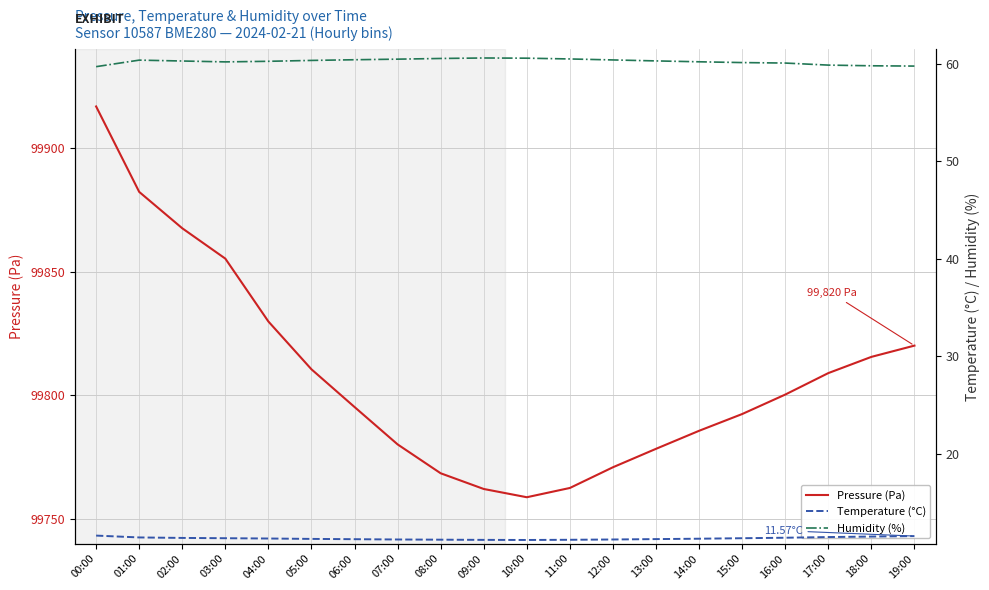

At which label is Pressure (Pa) closest to 99837?

04:00